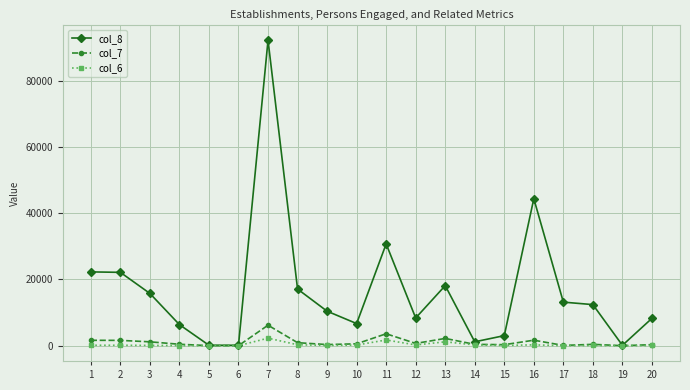

The value of col_8 at 7 is 92232. True or false?

True